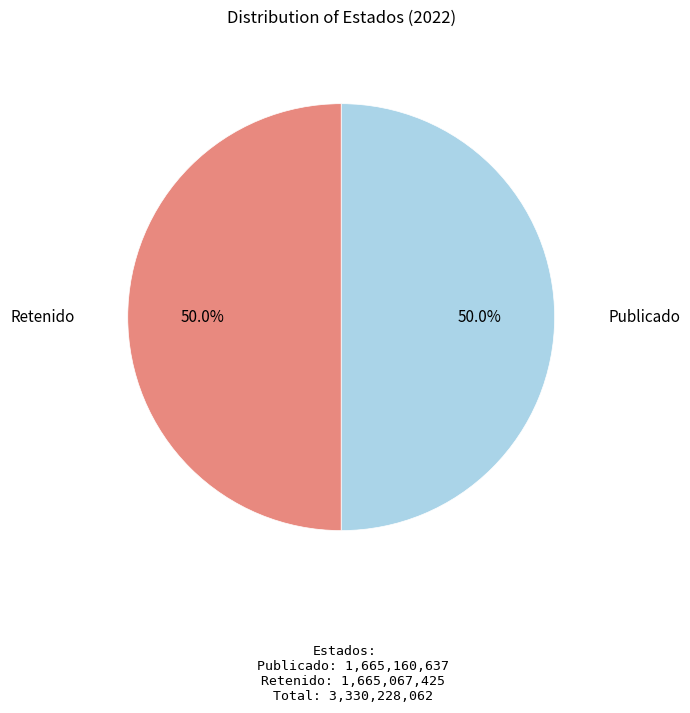

Approximately how many times larger is the value at Publicado compared to Retenido?

1.0